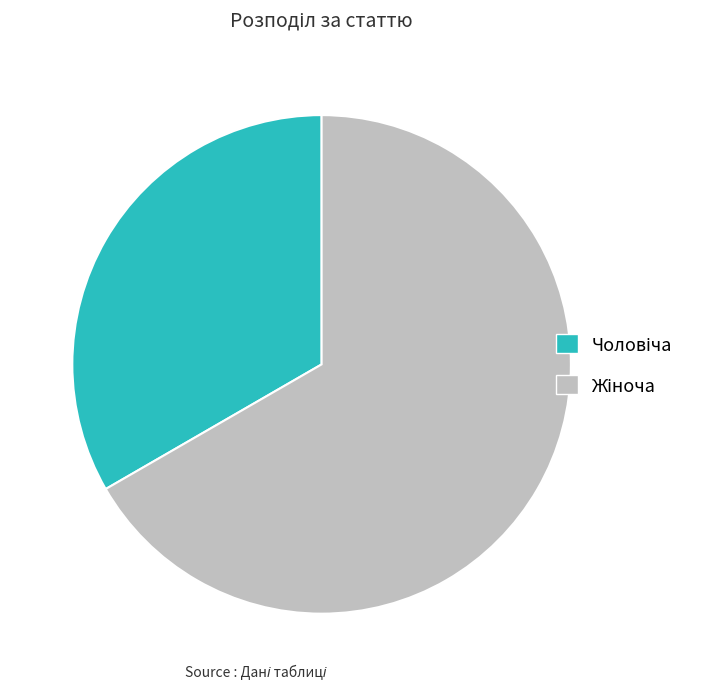

Is there a majority slice in this chart?

Yes